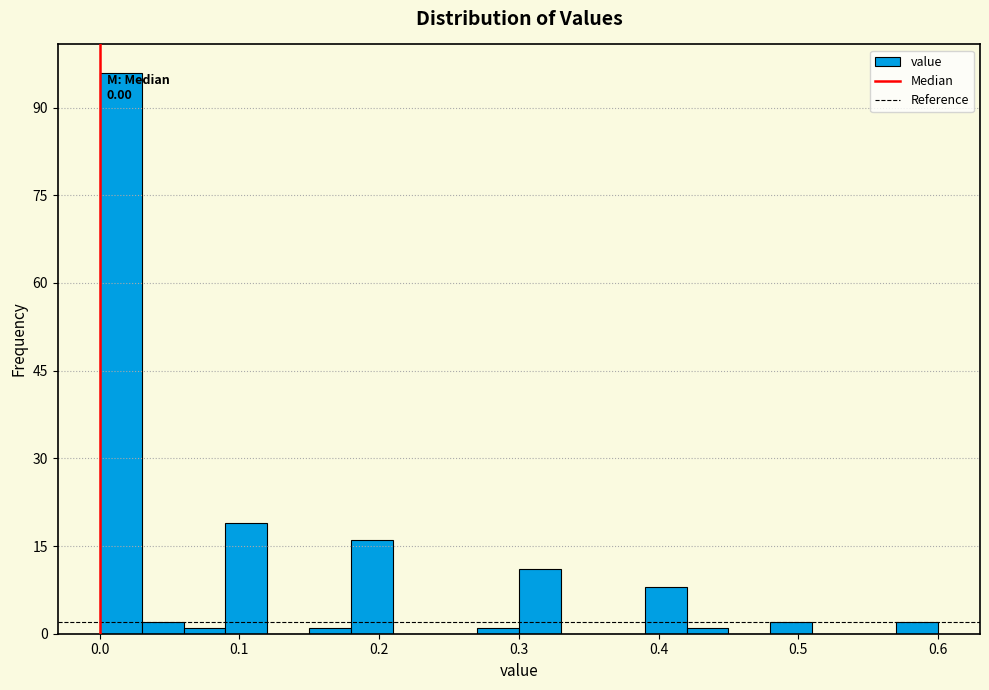

Read against the x-axis, roughly where is the centre of the tallest bar?

0.02